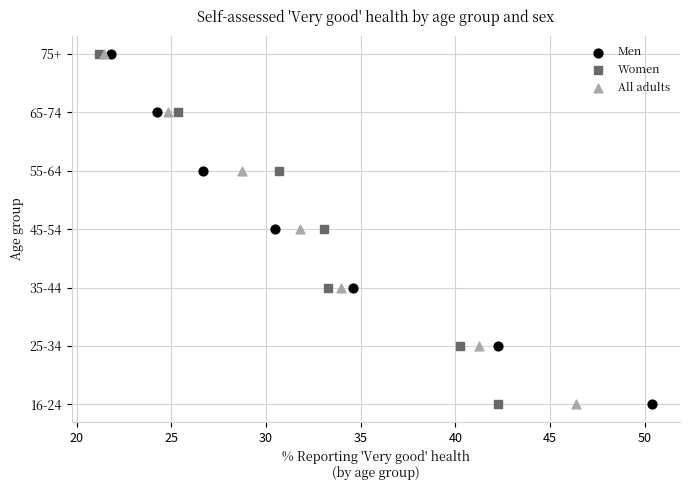

What are all the series names shown in the legend?

Men, Women, All adults